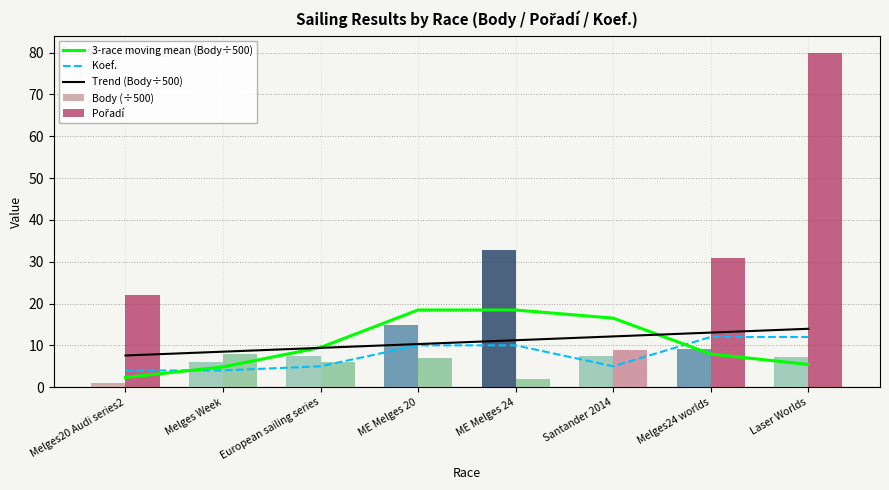

What is the spread (max minus min) of values at ME Melges 20?

11.5